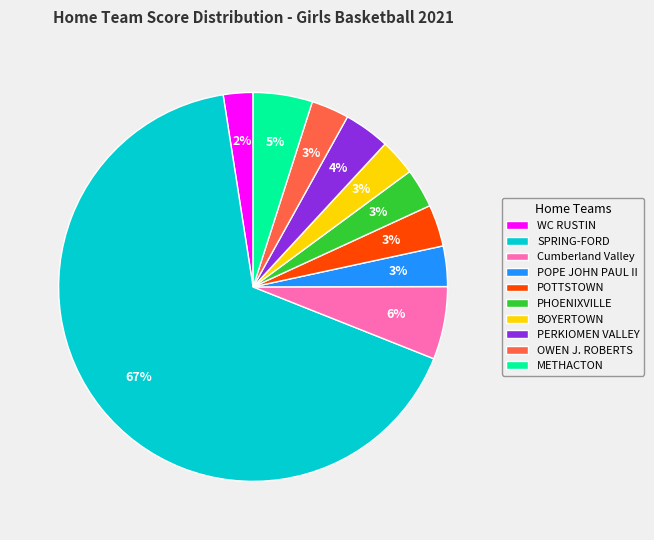

Combined, do BOYERTOWN and POTTSTOWN account for over 50%?

No